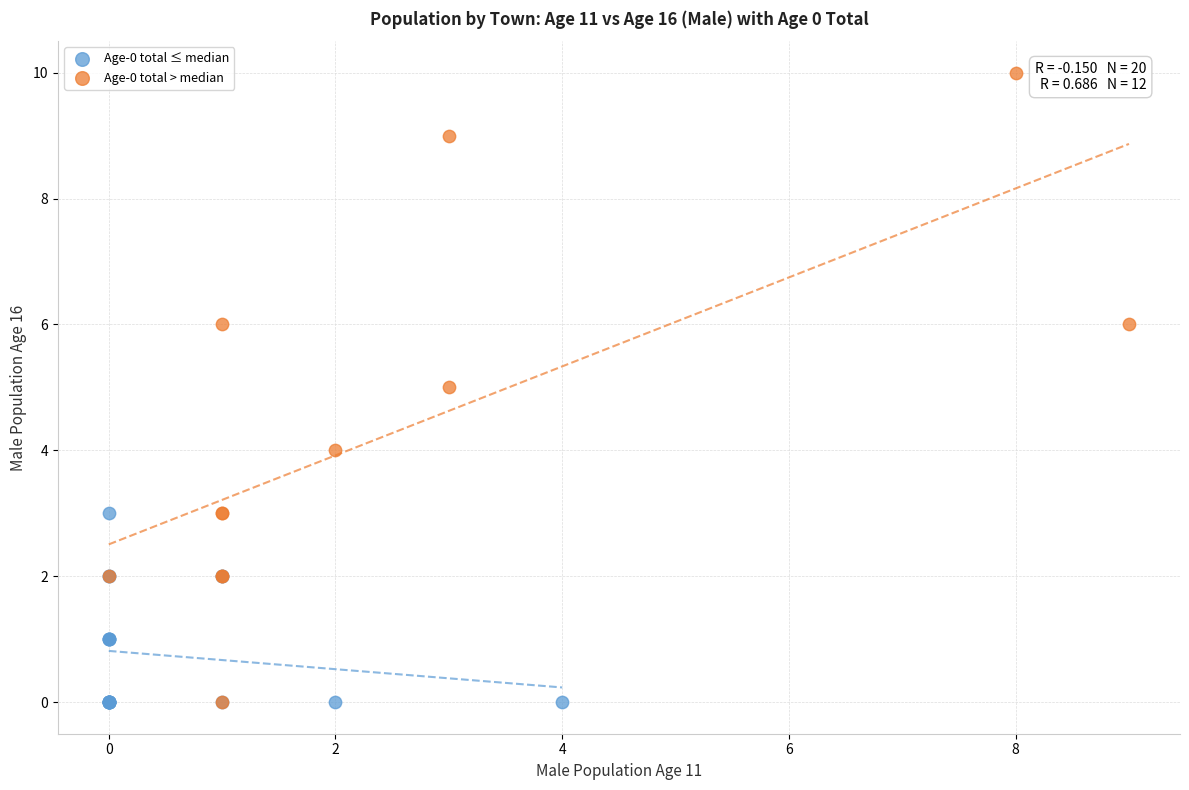

Which series has the widest spread of Y values?

Age-0 total > median